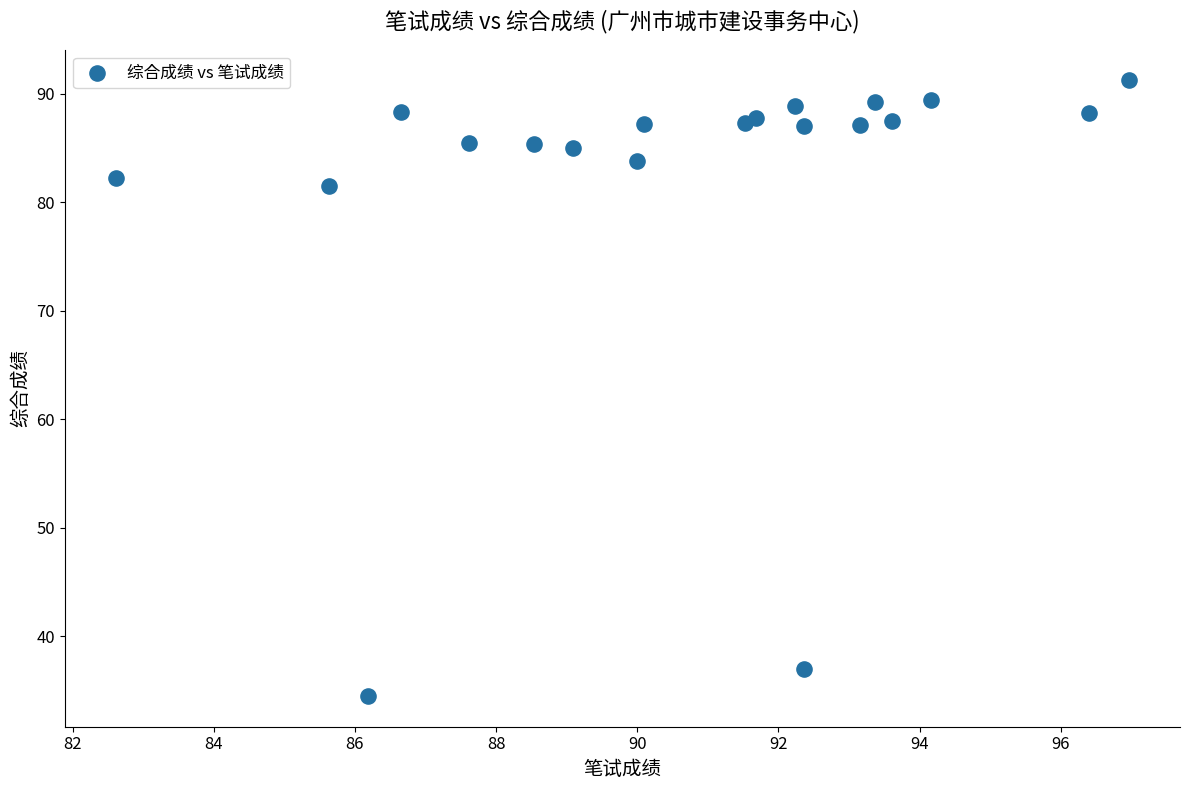

What Y value in the scatter plot is closest to 62?

81.5